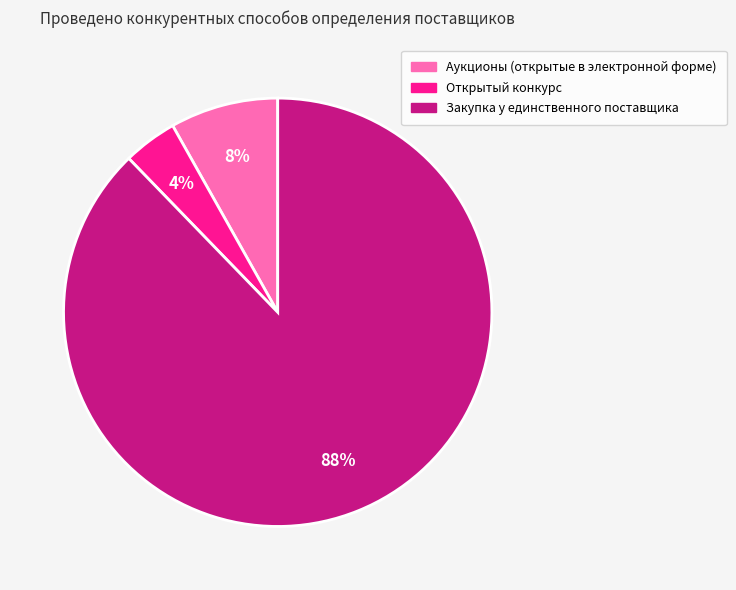

What is the largest slice in the pie chart?

Закупка у единственного поставщика